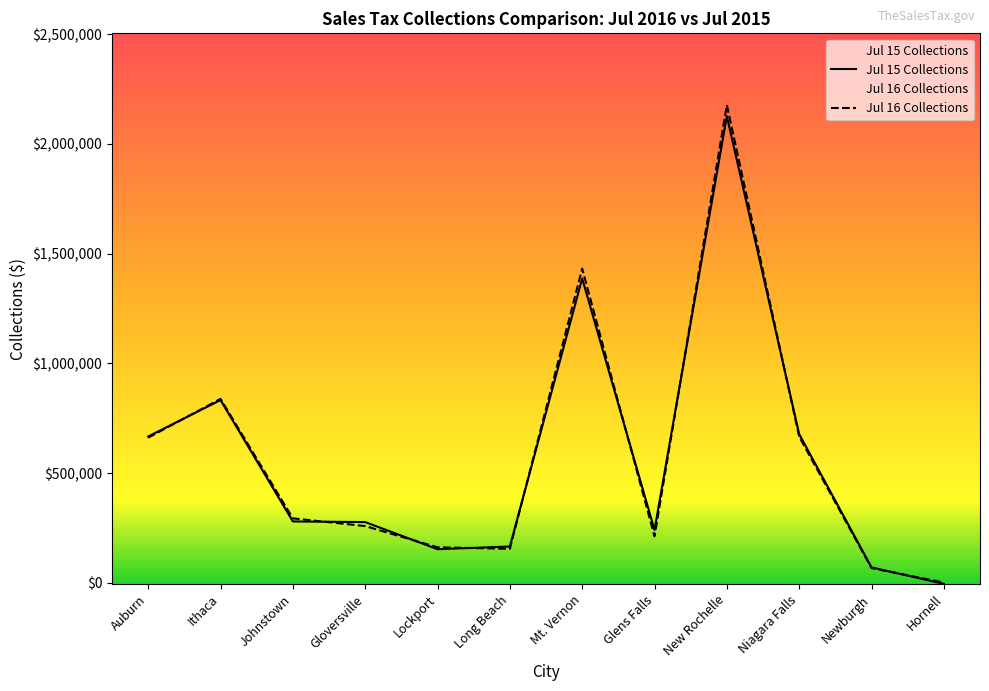

True or false: Jul 15 Collections has a value of 400838.1 at Auburn.

False